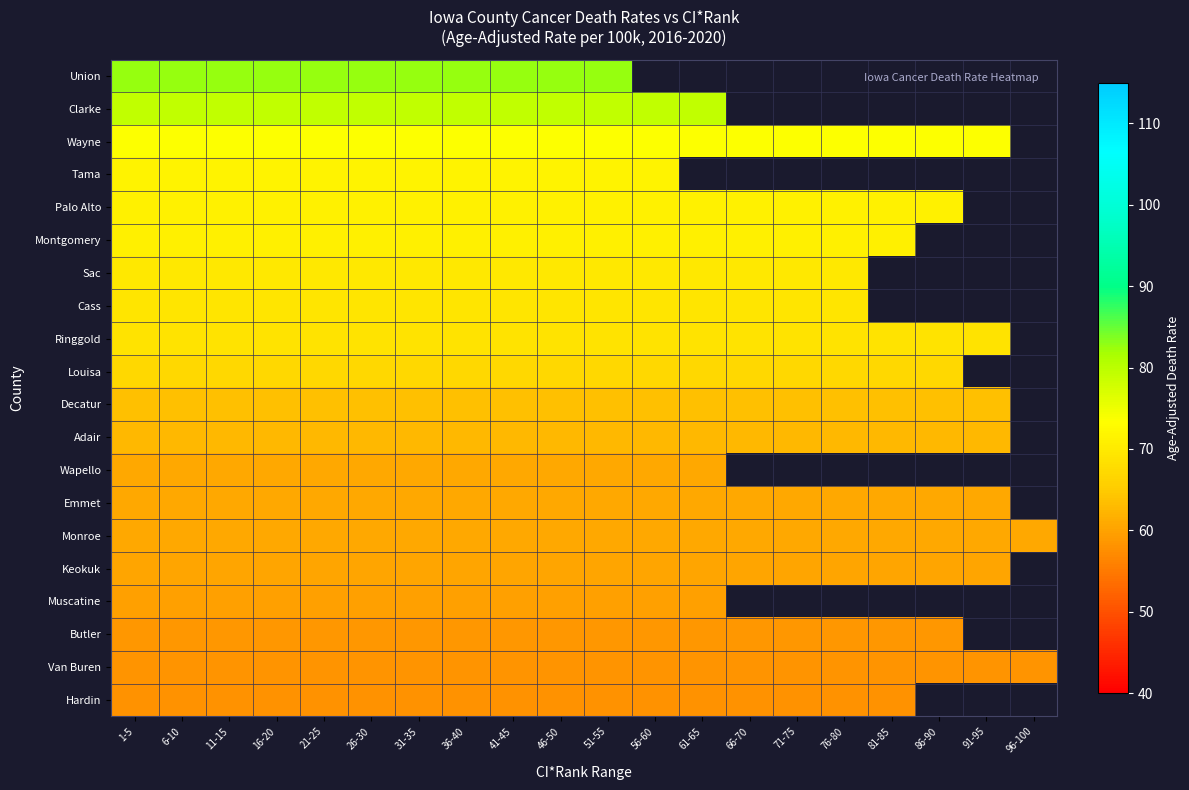

Is the value of Sac at 26-30 greater than the value of Clarke at 6-10?

No